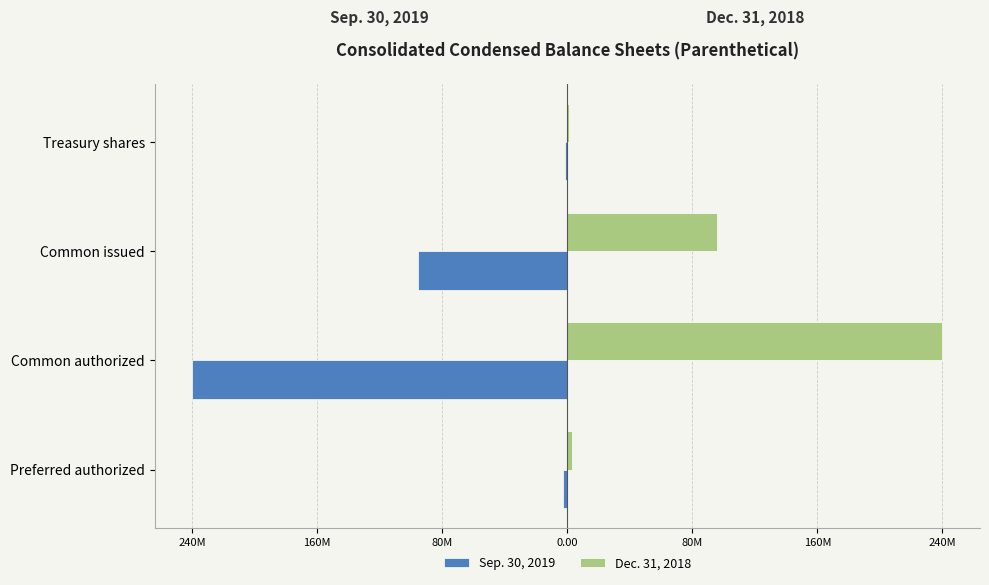

What is the sum of all Sep. 30, 2019 values?

-340190770